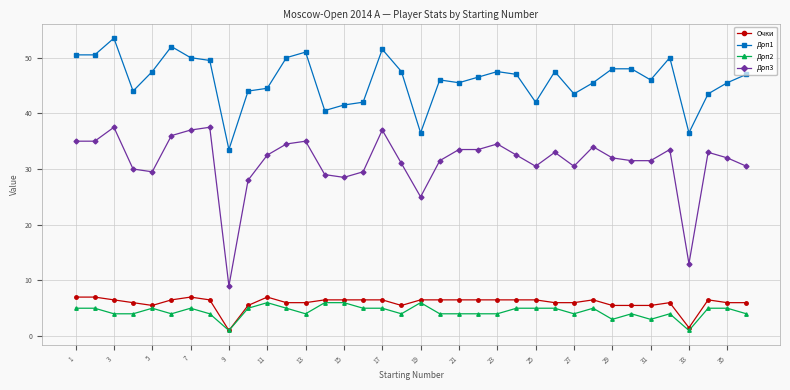

Which series has the largest total across all categories?

Доп1